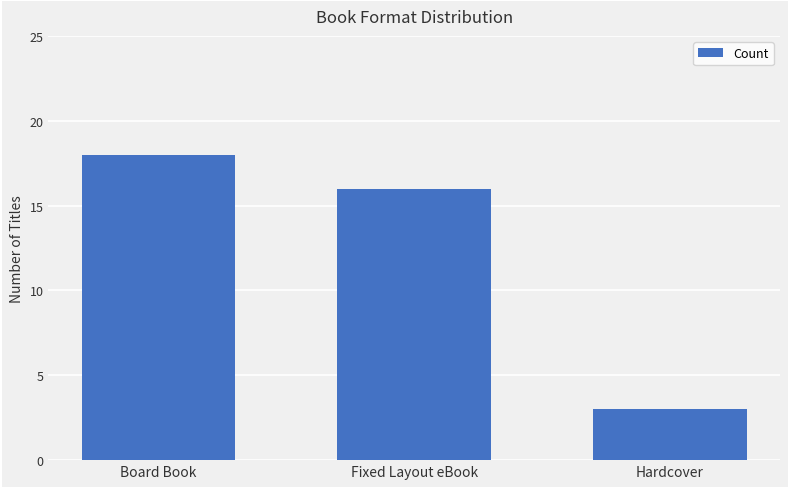

At which label is the value closest to 10?

Fixed Layout eBook